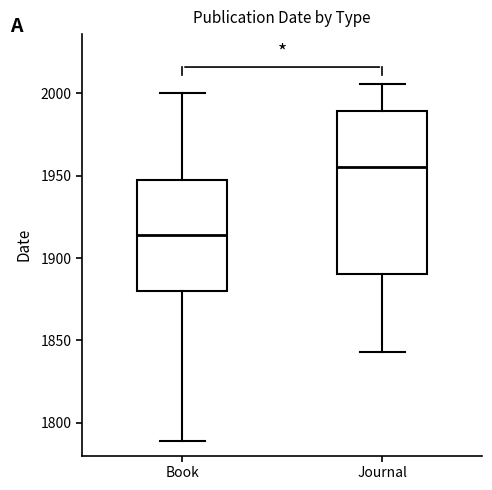

Reading left to right, transcribe this box plot: for each box, give where its median line is, the range the box spans, and where its two whiskers end, as read against the y-axis. The values are not printed on the chart, so give them approximately, as read against the axis.

Book: median 1915, box 1880 to 1950, whiskers 1790 to 2000
Journal: median 1955, box 1890 to 1990, whiskers 1845 to 2005